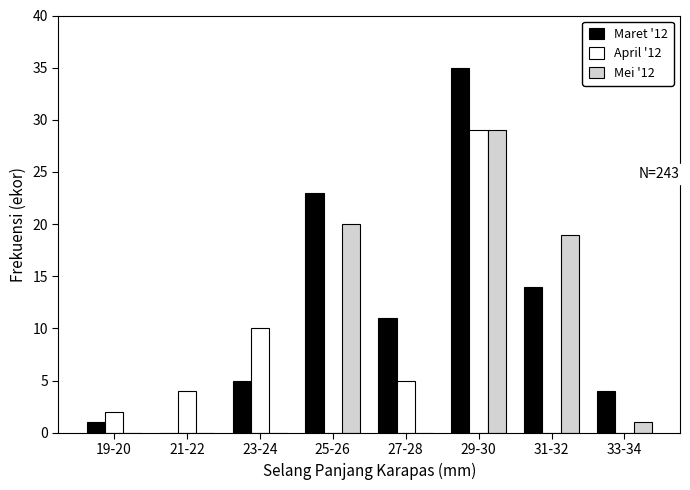

Reading left to right, extract all data points from this chart.

Maret '12: 19-20=1	21-22=0	23-24=5	25-26=23	27-28=11	29-30=35	31-32=14	33-34=4
April '12: 19-20=2	21-22=4	23-24=10	25-26=0	27-28=5	29-30=29	31-32=0	33-34=0
Mei '12: 19-20=0	21-22=0	23-24=0	25-26=20	27-28=0	29-30=29	31-32=19	33-34=1